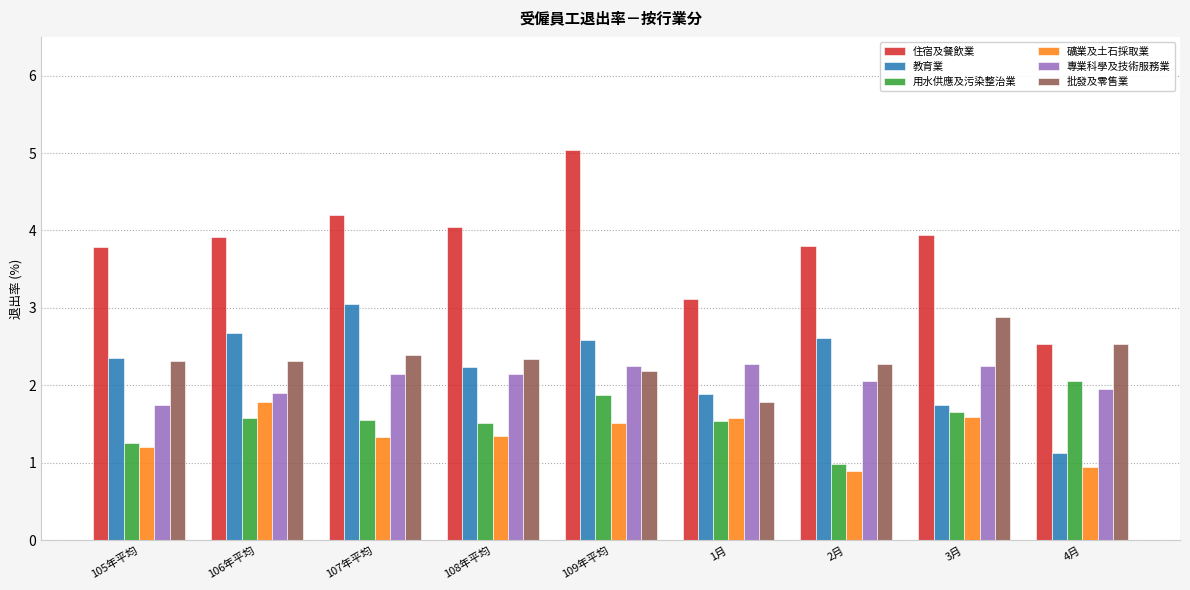

What is the label of the 6th bar from the right?

108年平均